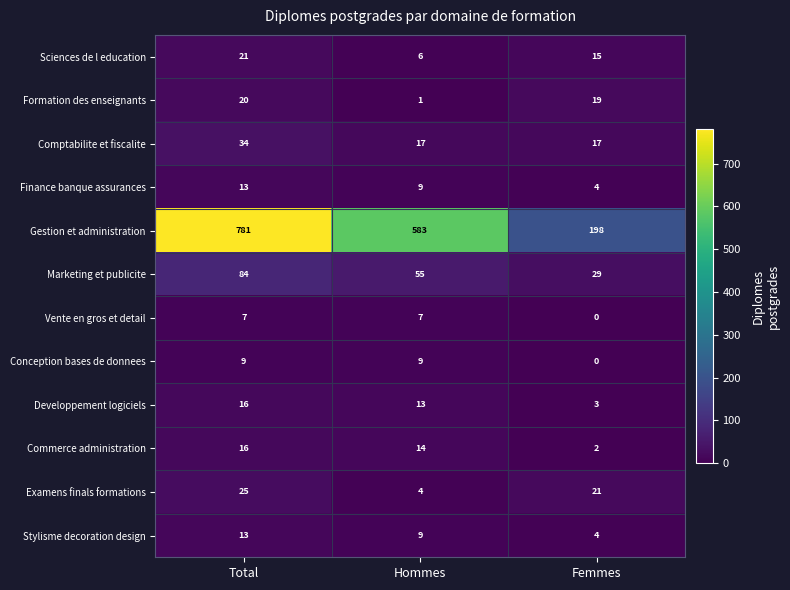

True or false: Developpement logiciels has a value of 13 at Hommes.

True